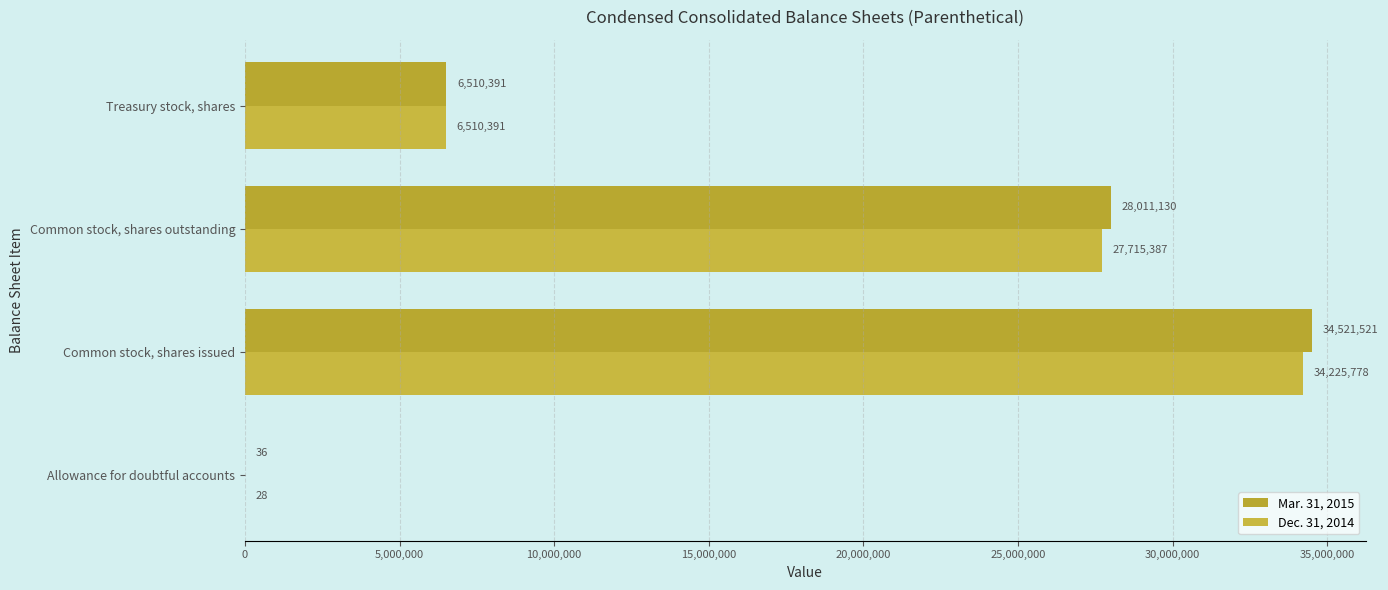

How many distinct data groups are displayed?

2